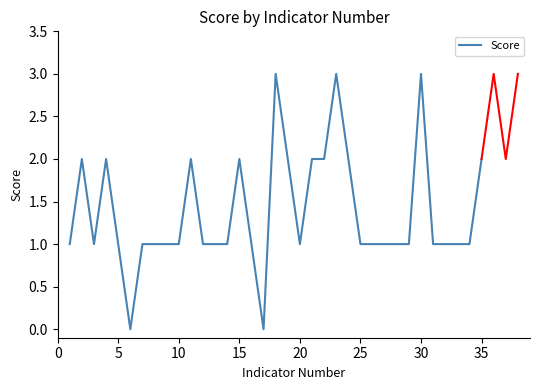

How many values exceed 1?

12